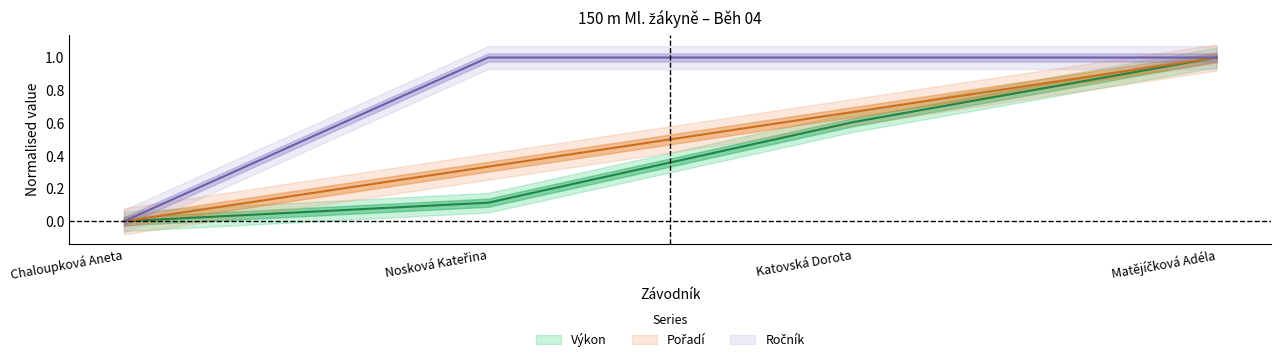

Reading right to left, what are all the values shown in this chart?

Výkon: Matějíčková Adéla=1.0	Katovská Dorota=0.6	Nosková Kateřina=0.1	Chaloupková Aneta=0.0
Pořadí: Matějíčková Adéla=1.0	Katovská Dorota=0.7	Nosková Kateřina=0.3	Chaloupková Aneta=0.0
Ročník: Matějíčková Adéla=1.0	Katovská Dorota=1.0	Nosková Kateřina=1.0	Chaloupková Aneta=0.0